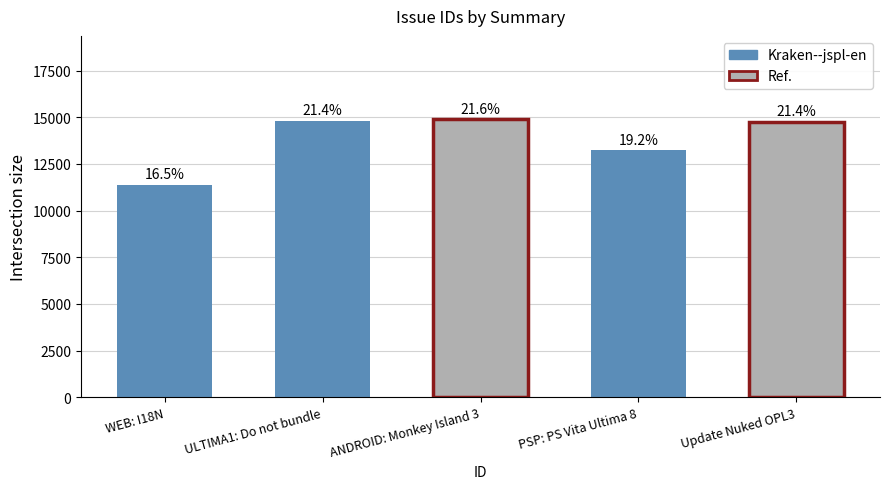

How many bars are there in total?

5